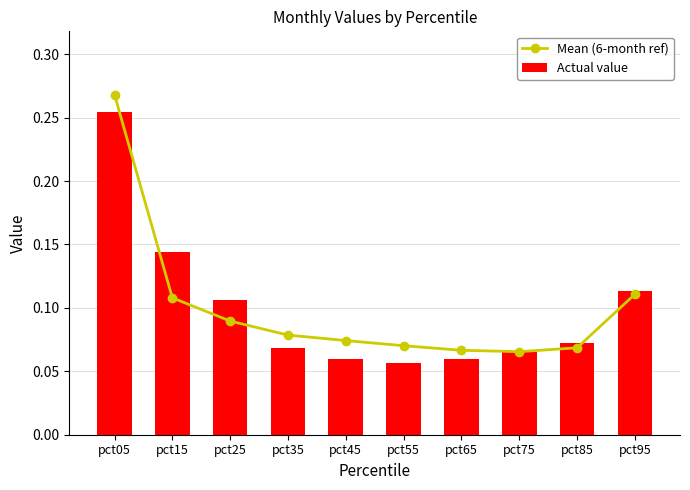

What is the total value across all series at pct75?

0.1